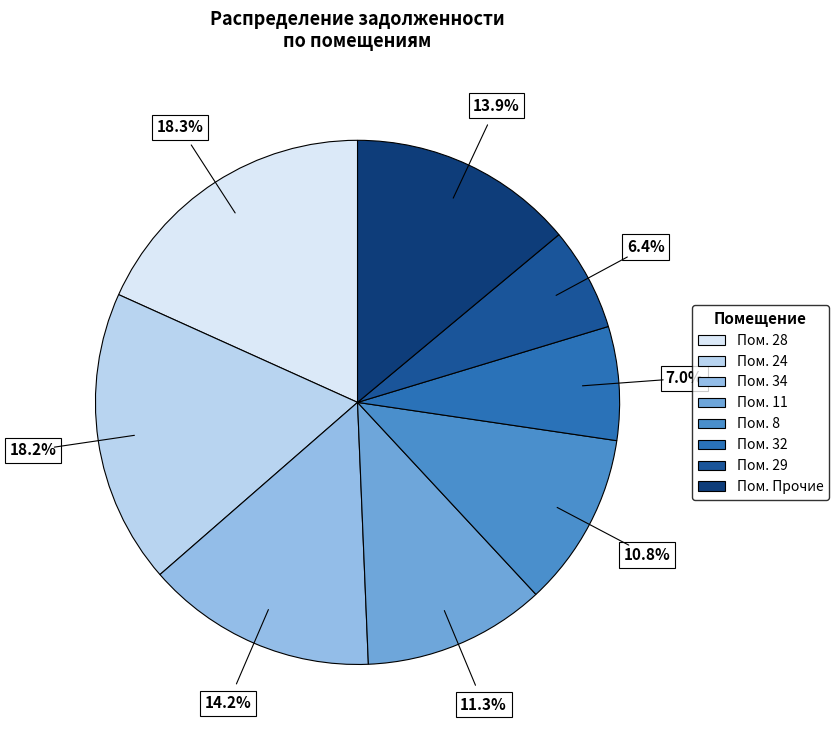

Does any single category account for the majority?

No